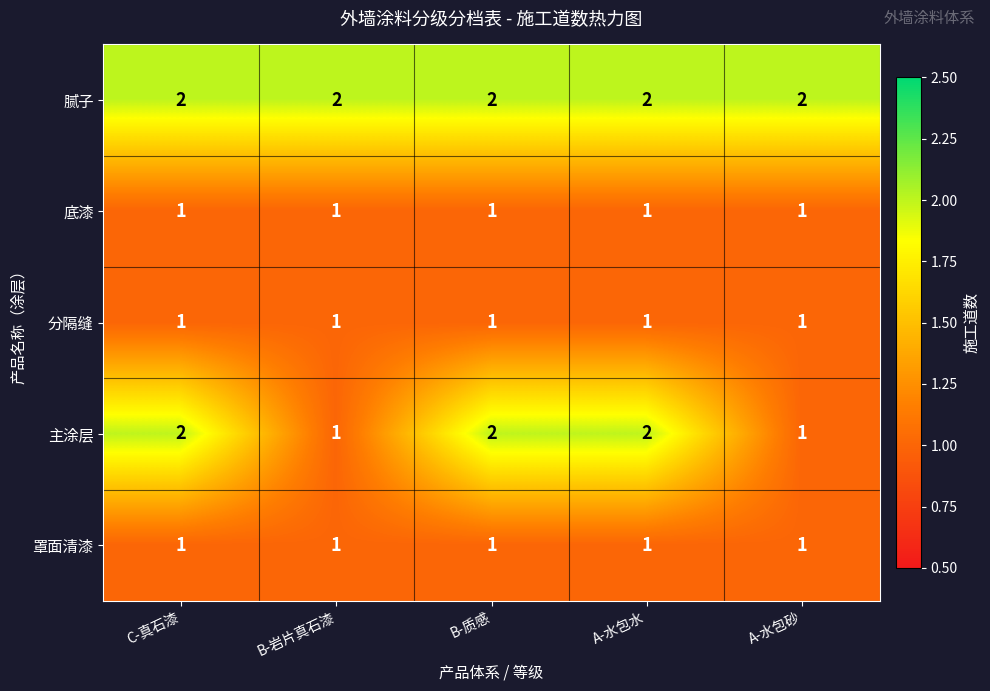

Reading right to left, extract all data points from this chart.

腻子: A-水包砂=2	A-水包水=2	B-质感=2	B-岩片真石漆=2	C-真石漆=2
底漆: A-水包砂=1	A-水包水=1	B-质感=1	B-岩片真石漆=1	C-真石漆=1
分隔缝: A-水包砂=1	A-水包水=1	B-质感=1	B-岩片真石漆=1	C-真石漆=1
主涂层: A-水包砂=1	A-水包水=2	B-质感=2	B-岩片真石漆=1	C-真石漆=2
罩面清漆: A-水包砂=1	A-水包水=1	B-质感=1	B-岩片真石漆=1	C-真石漆=1